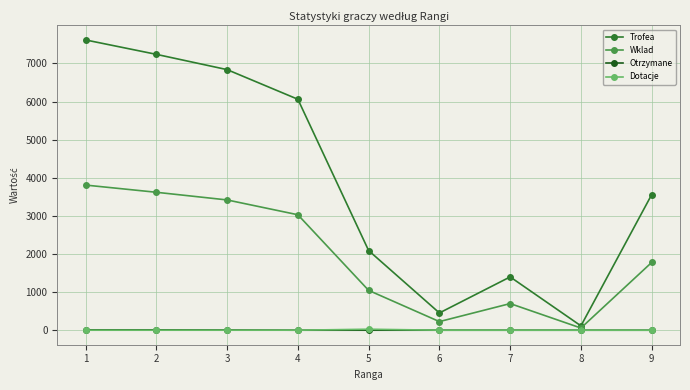

How many interior local peaks does the Wklad series have?

1